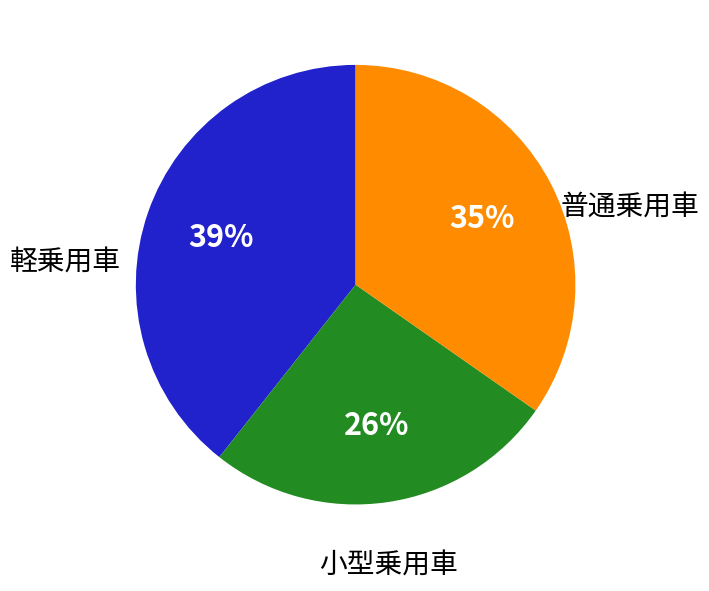

Combined, do 普通乗用車 and 小型乗用車 account for over 50%?

Yes